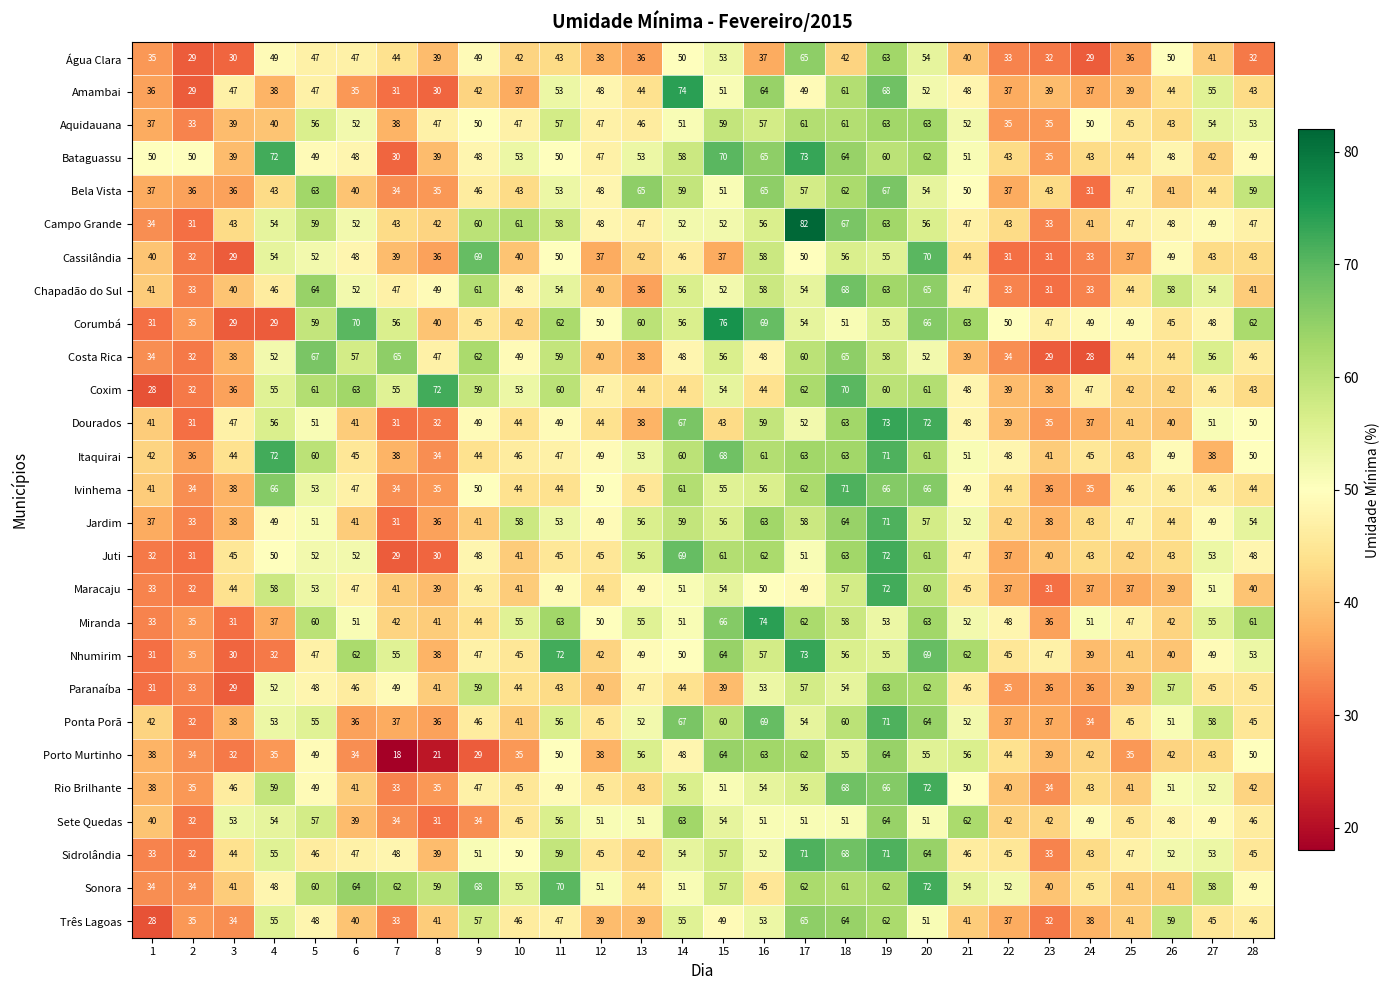

How many data points does each series have?

28